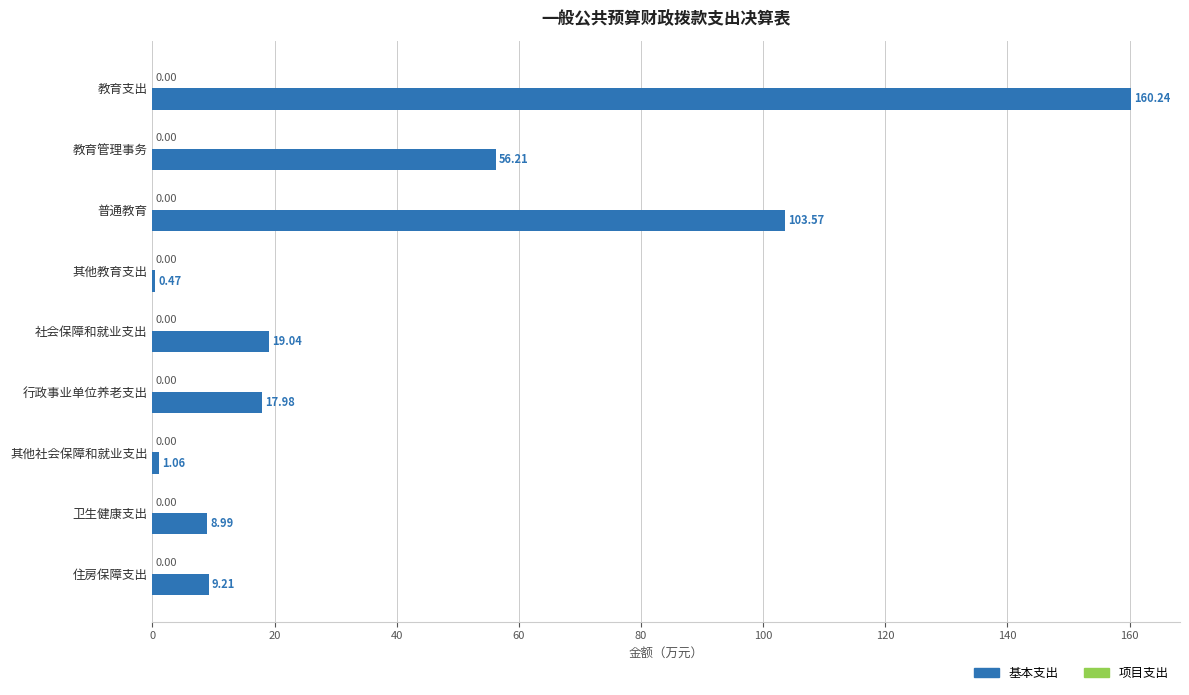

Are the bars grouped side by side (vs. stacked)?

No